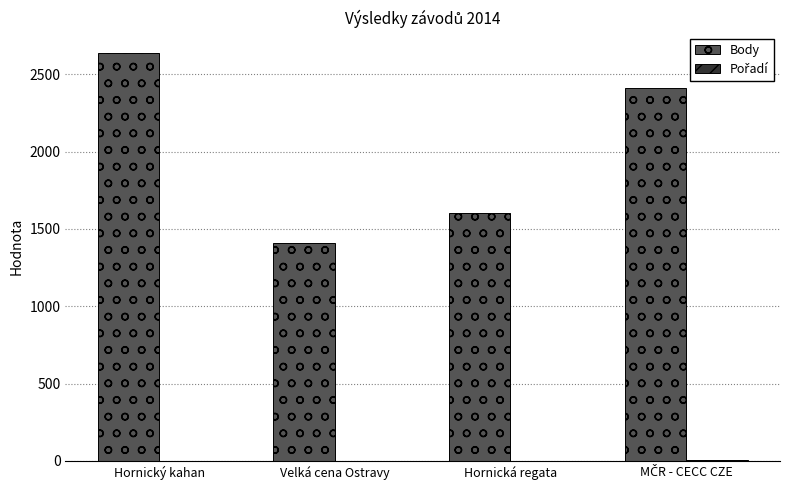

The Body series shows 4404 at Hornický kahan. True or false?

False